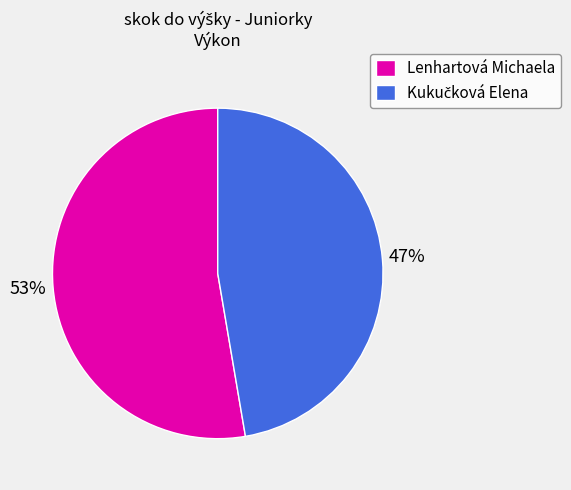

What is the largest slice in the pie chart?

Lenhartová Michaela